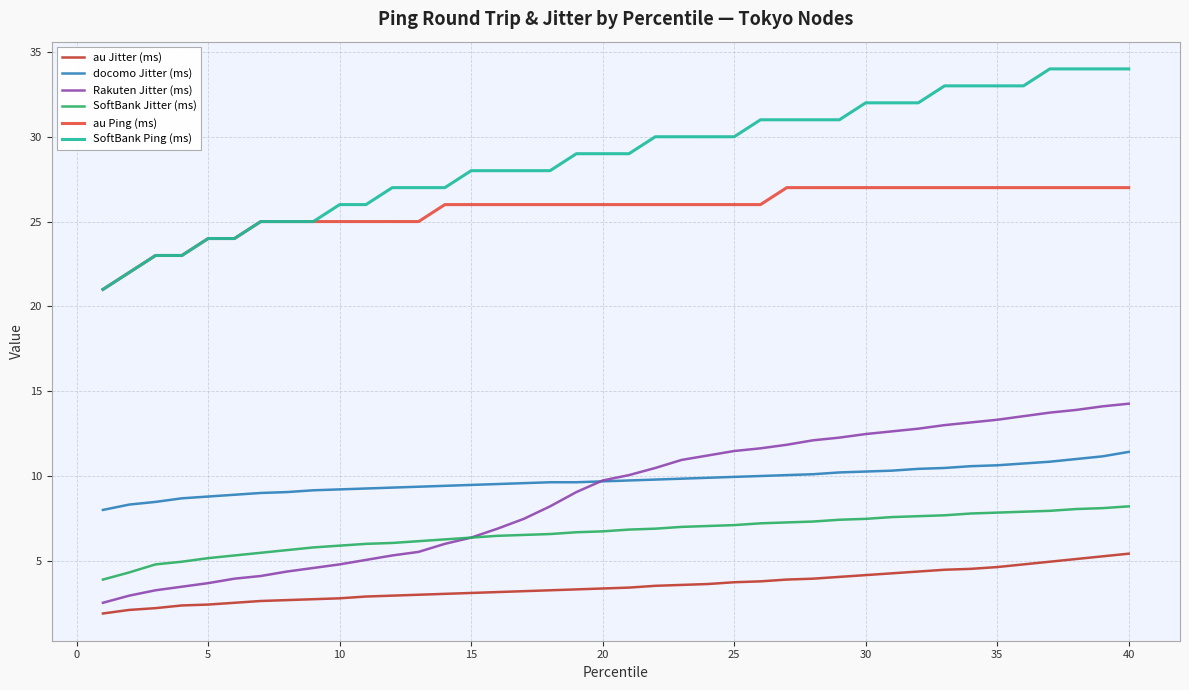

Which series has the largest total across all categories?

SoftBank Ping (ms)